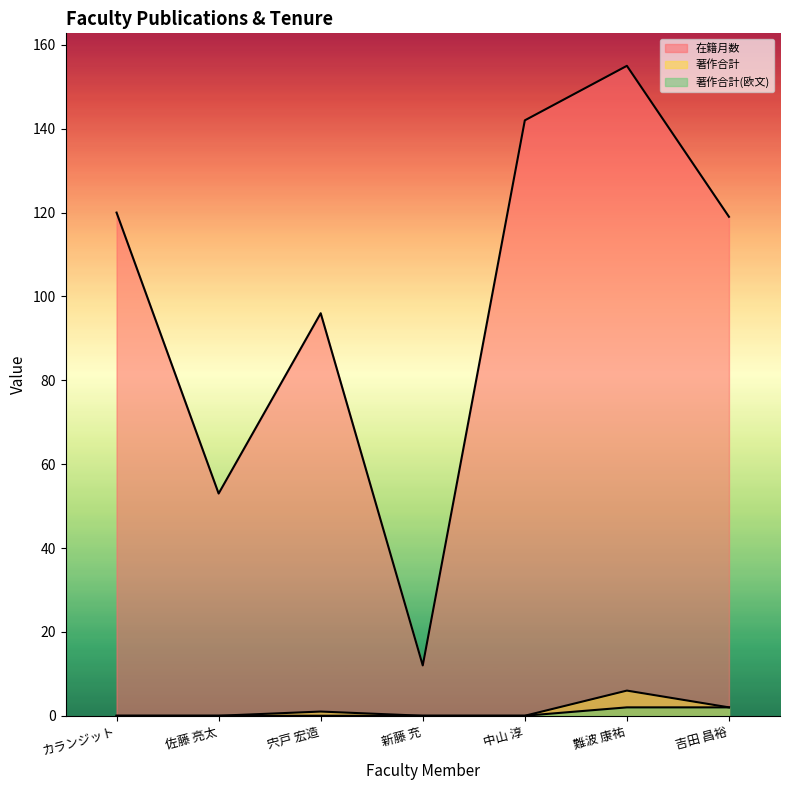

The value of 著作合計 at 佐藤 亮太 is 0. True or false?

True